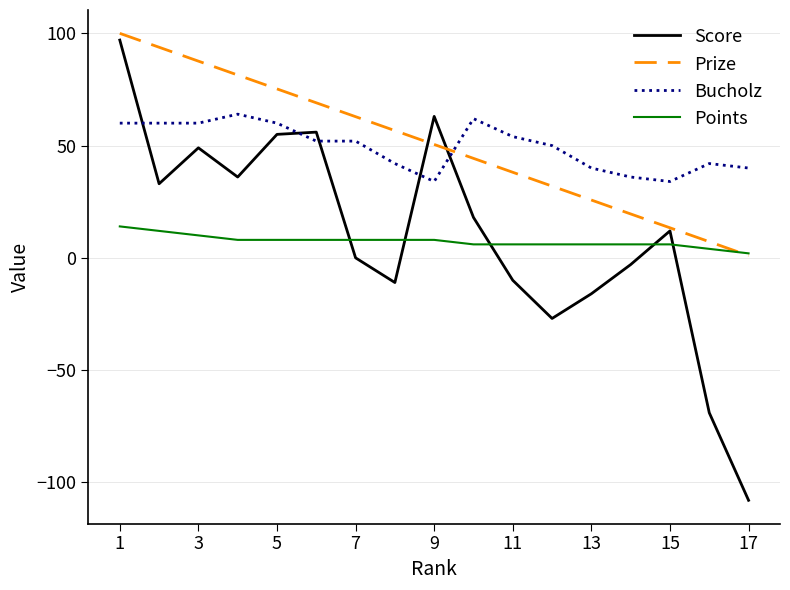

What is the smallest value displayed?

-108.0